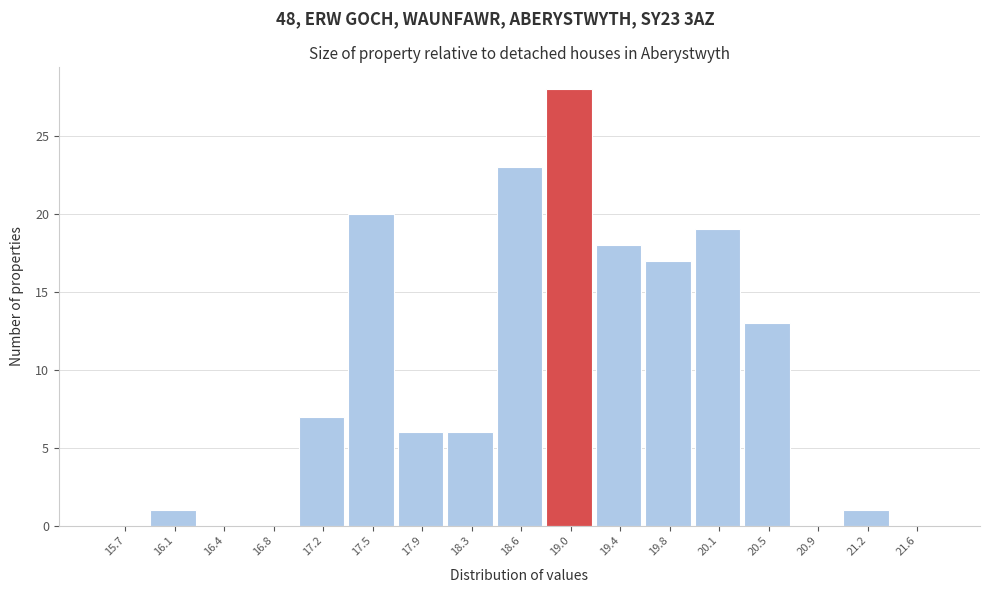

What is the height of the bar covering 17.35 to 17.70 on the x-axis? Neither the bar edges nor the heights are printed on the chart, so give them approximately, as read against the axes.

20